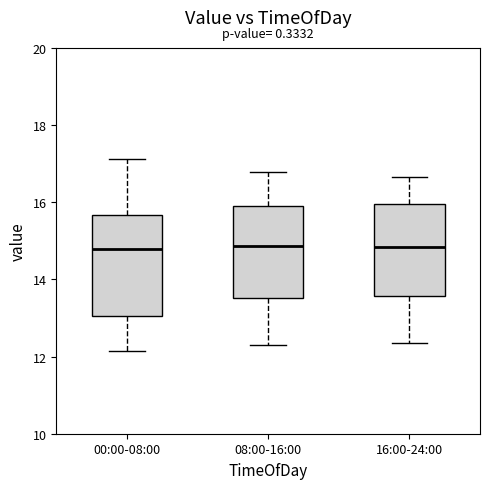

Reading left to right, read every box against the y-axis: the position of its median line, the range the box covers, and the ends of its whiskers. The values are not printed on the chart, so give them approximately, as read against the axis.

00:00-08:00: median 14.8, box 13.0 to 15.6, whiskers 12.2 to 17.2
08:00-16:00: median 14.8, box 13.6 to 16.0, whiskers 12.2 to 16.8
16:00-24:00: median 14.8, box 13.6 to 16.0, whiskers 12.4 to 16.6